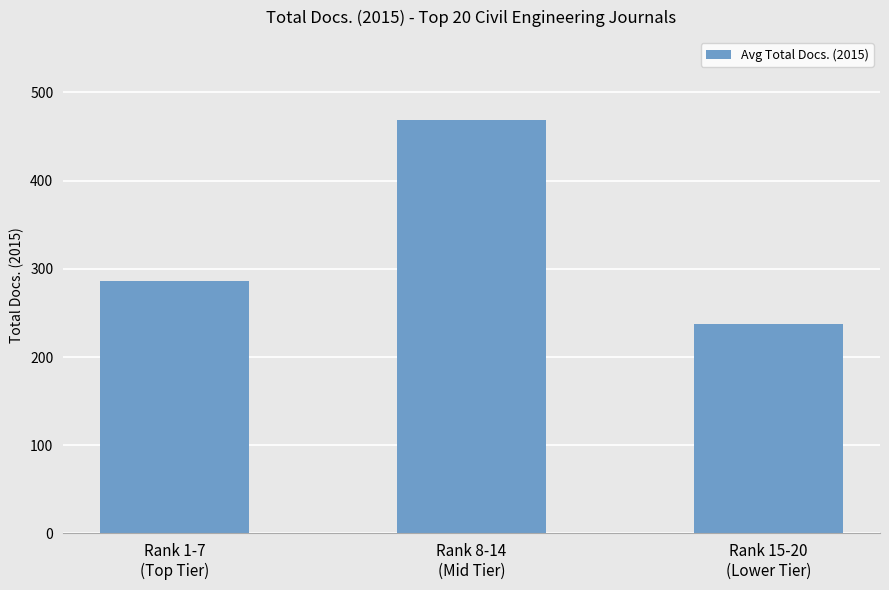

Are the bars horizontal?

No